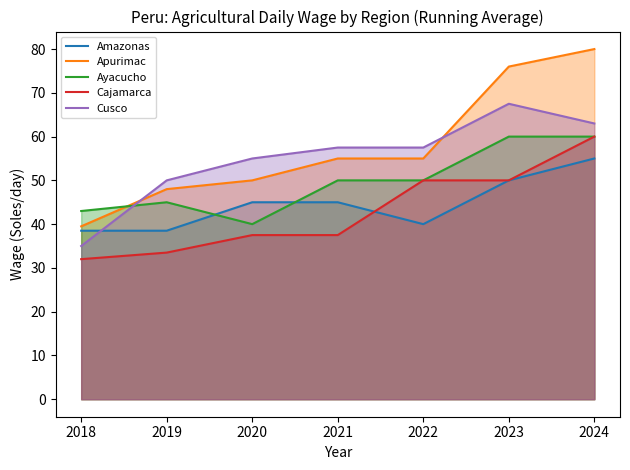

Reading left to right, transcribe all the data shown in this chart.

Amazonas: 2018=38.5	2019=38.5	2020=45.0	2021=45.0	2022=40.0	2023=50.0	2024=55.0
Apurimac: 2018=39.5	2019=48.0	2020=50.0	2021=55.0	2022=55.0	2023=76.0	2024=80.0
Ayacucho: 2018=43.0	2019=45.0	2020=40.0	2021=50.0	2022=50.0	2023=60.0	2024=60.0
Cajamarca: 2018=32.0	2019=33.5	2020=37.5	2021=37.5	2022=50.0	2023=50.0	2024=60.0
Cusco: 2018=35.0	2019=50.0	2020=55.0	2021=57.5	2022=57.5	2023=67.5	2024=63.0